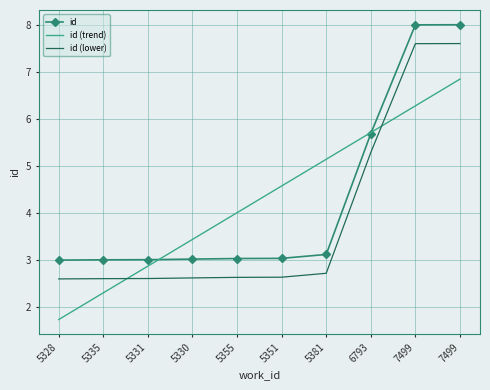

What are all the series names shown in the legend?

id, id (trend), id (lower)